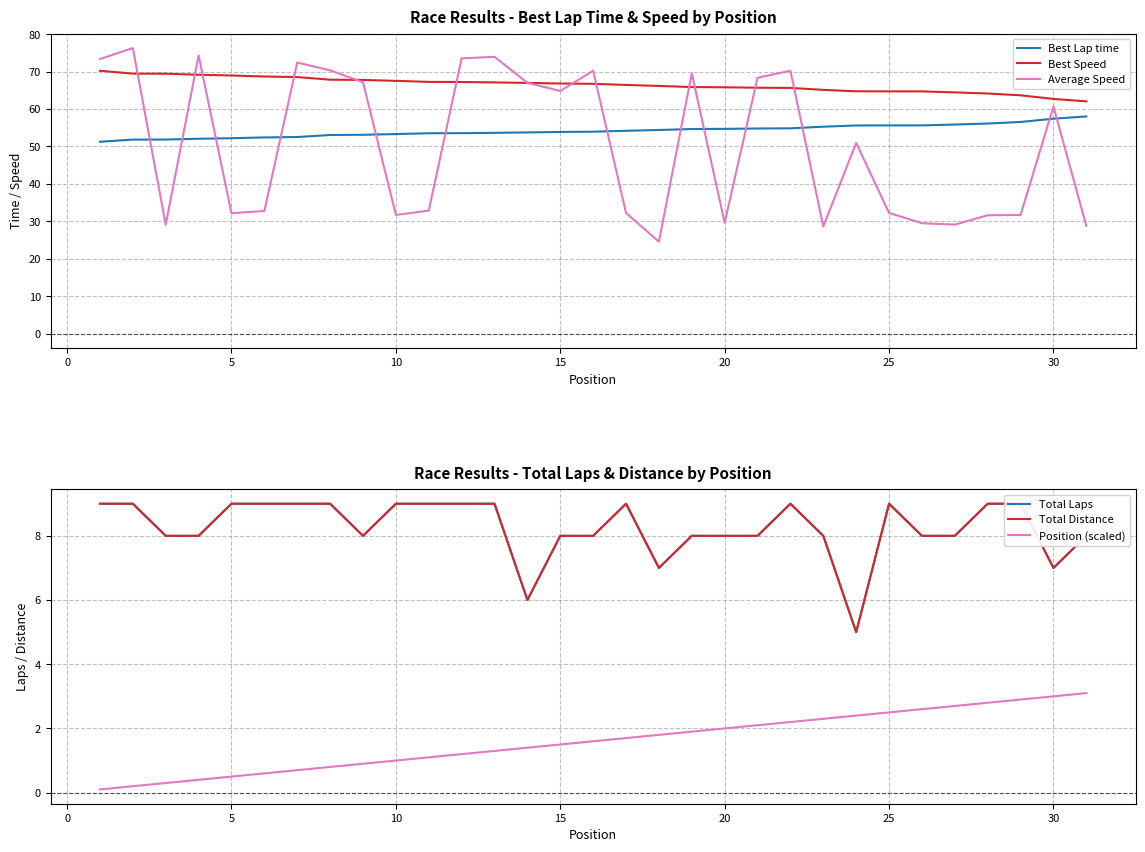

True or false: Best Lap time and Total Distance intersect in this chart.

False